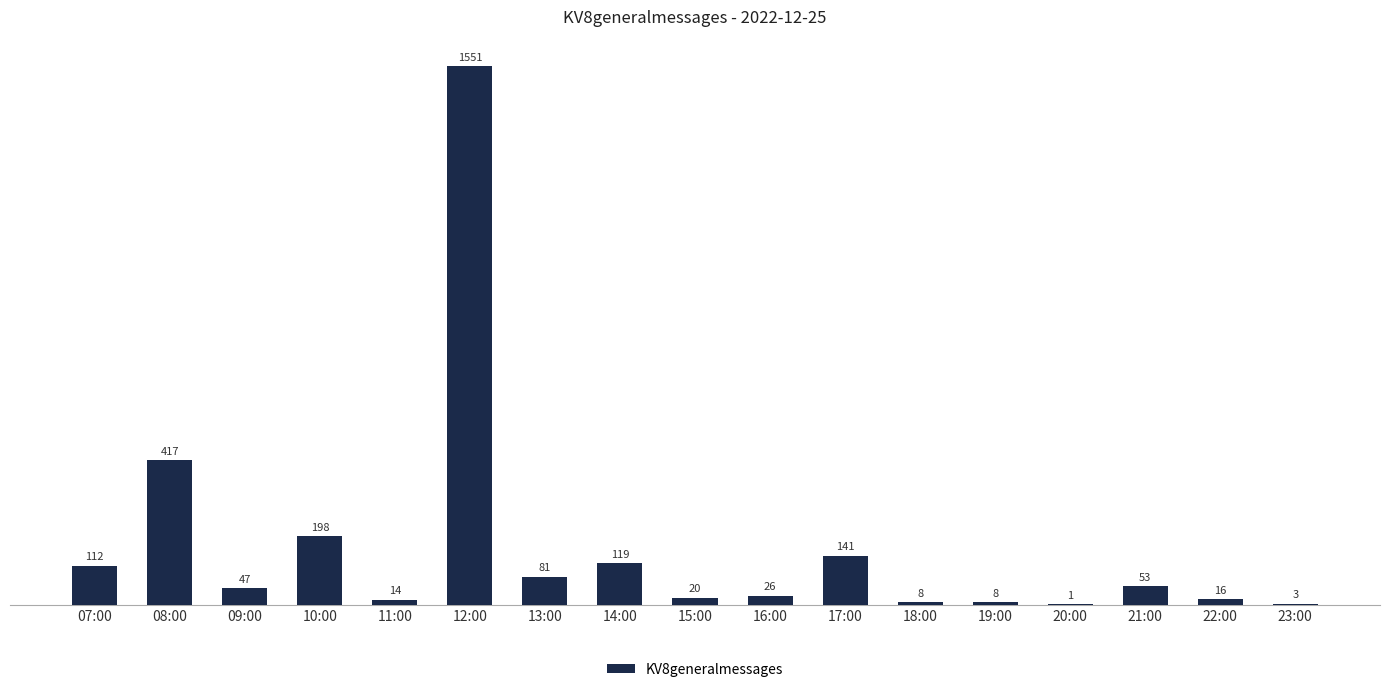

Where is the data nearest to the value 776?

08:00